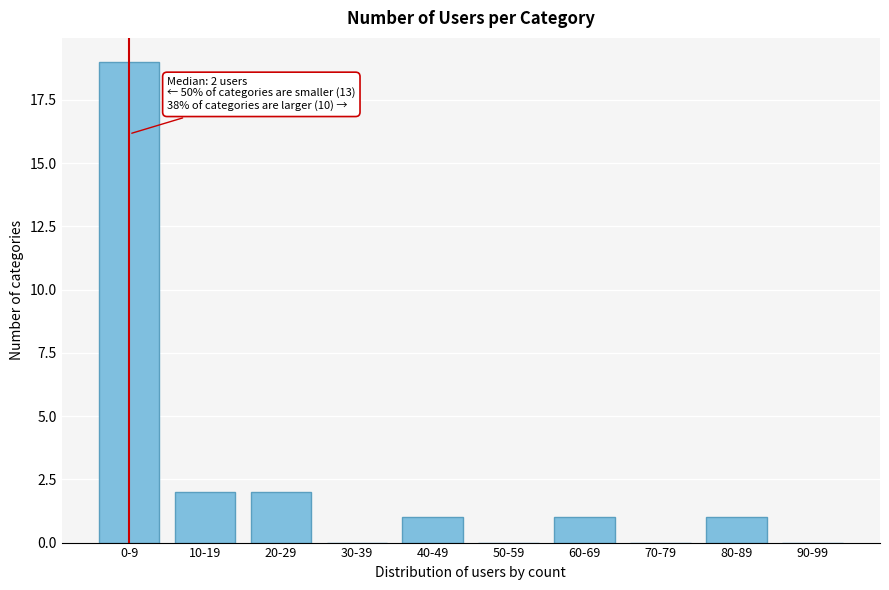

Reading left to right, transcribe all the data shown in this chart.

0-9=19	10-19=2	20-29=2	30-39=0	40-49=1	50-59=0	60-69=1	70-79=0	80-89=1	90-99=0